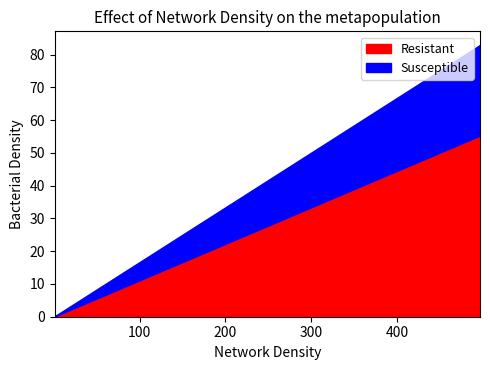

Is the value of Resistant at 3 greater than the value of Susceptible at 3?

Yes